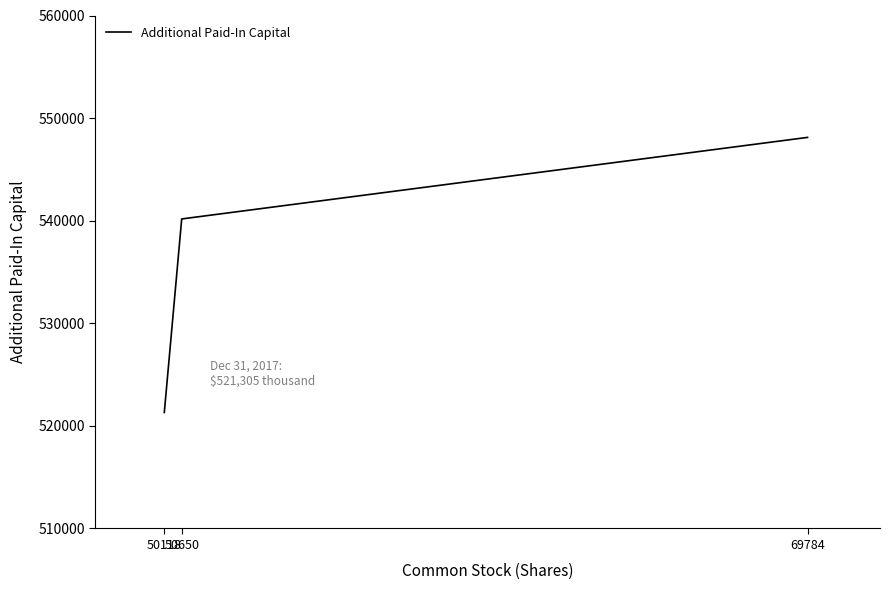

Reading left to right, list all the values displayed in this chart.

50118=521305	50650=540171	69784=548118